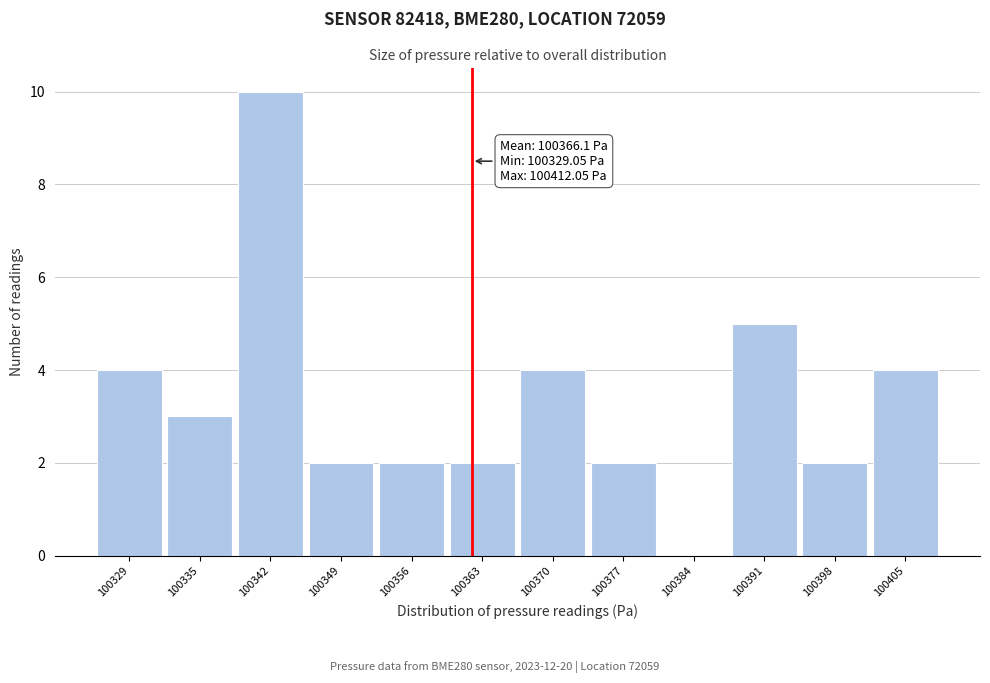

Reading left to right, transcribe all the data shown in this chart.

100329=4	100335=3	100342=10	100349=2	100356=2	100363=2	100370=4	100377=2	100384=0	100391=5	100398=2	100405=4